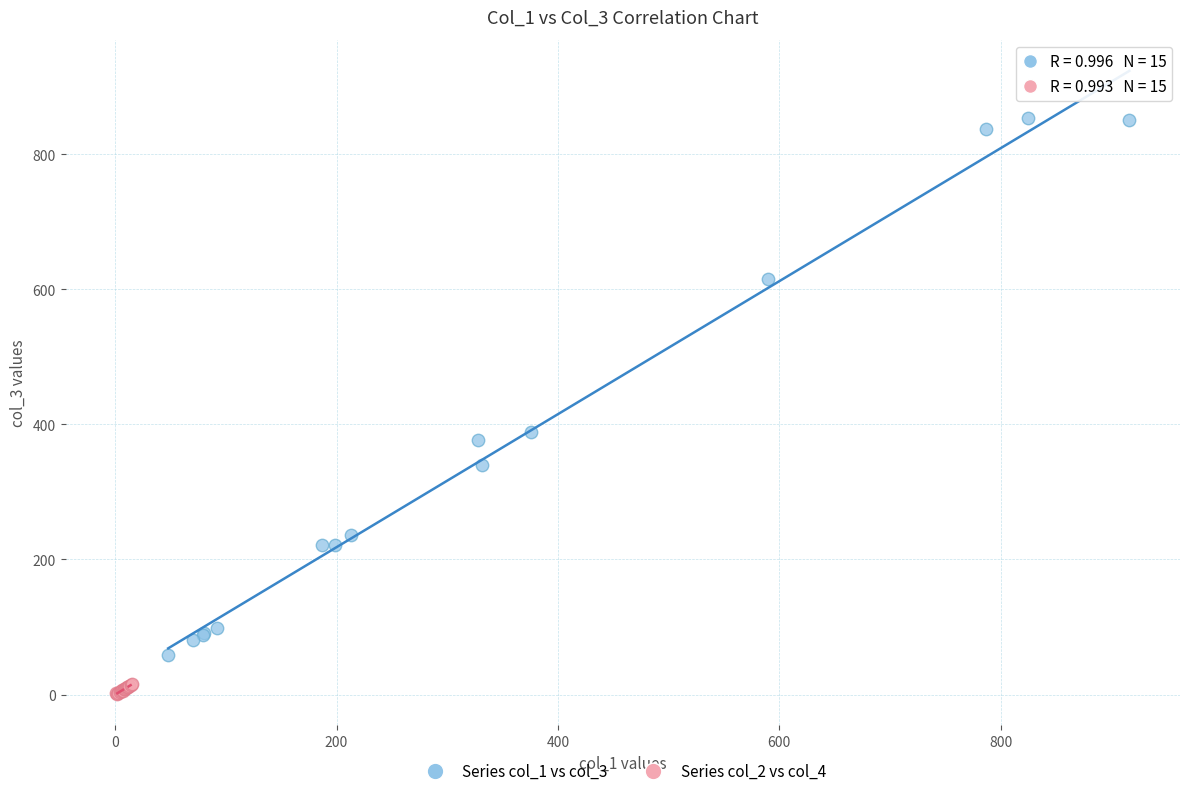

Which series contains the lowest Y value?

Series col_2 vs col_4